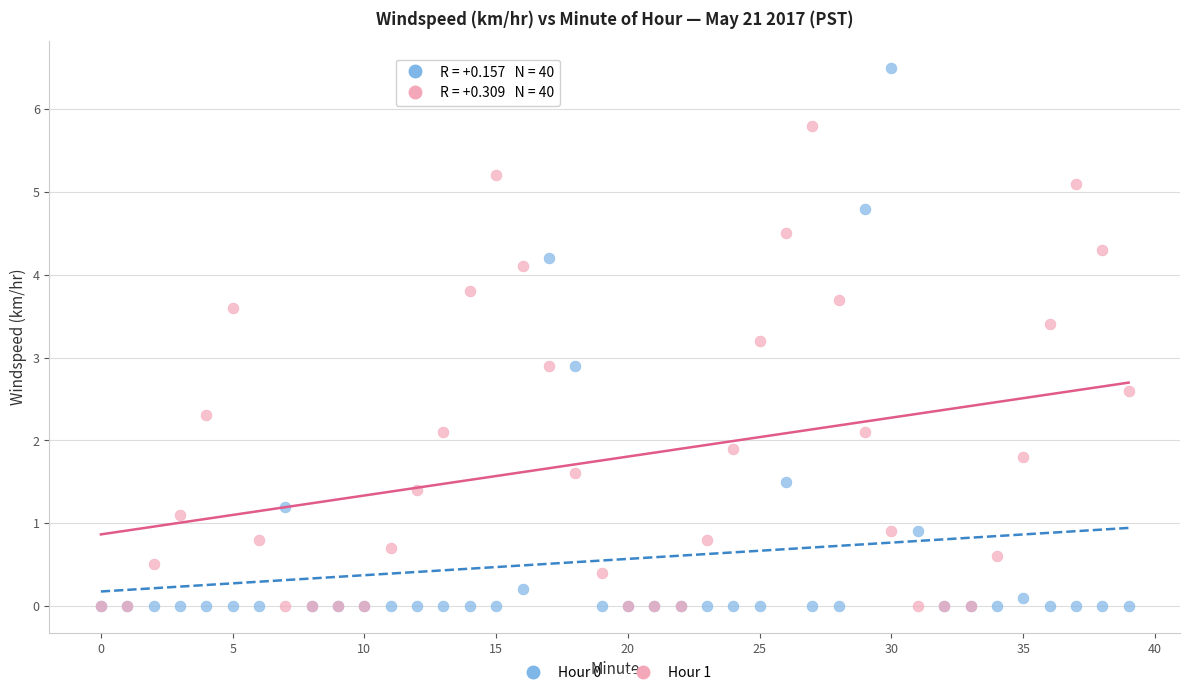

Which series contains the highest Y value?

Hour 0